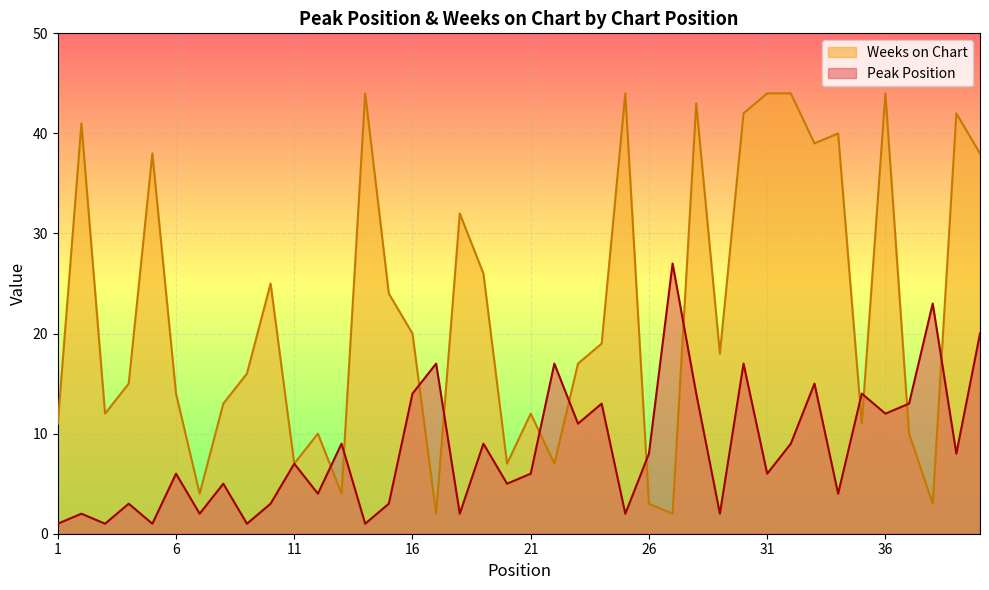

What is the value of the Peak Position point at the 23rd from the left?

11